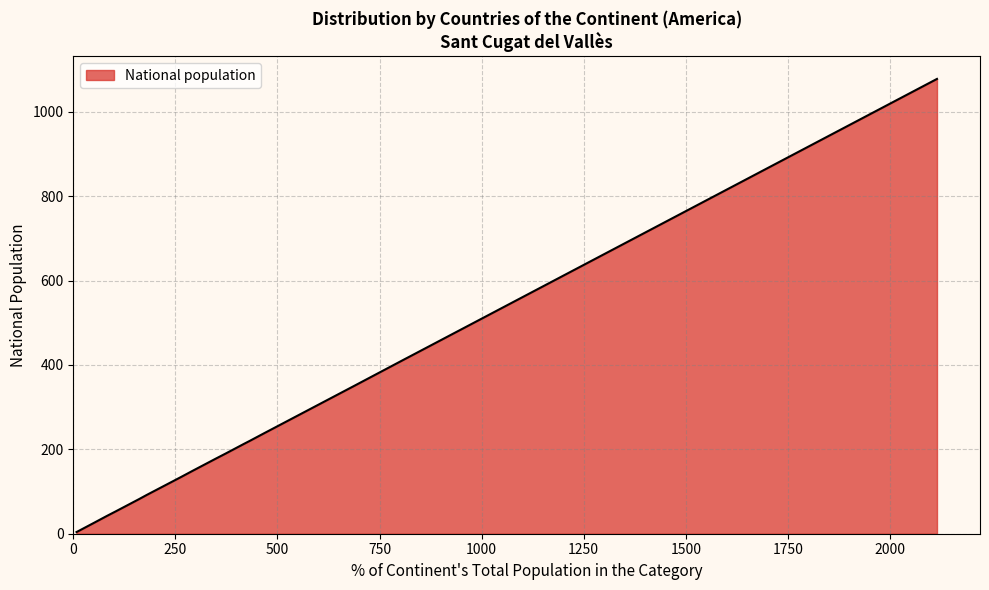

What is the maximum value shown in the chart?

1078